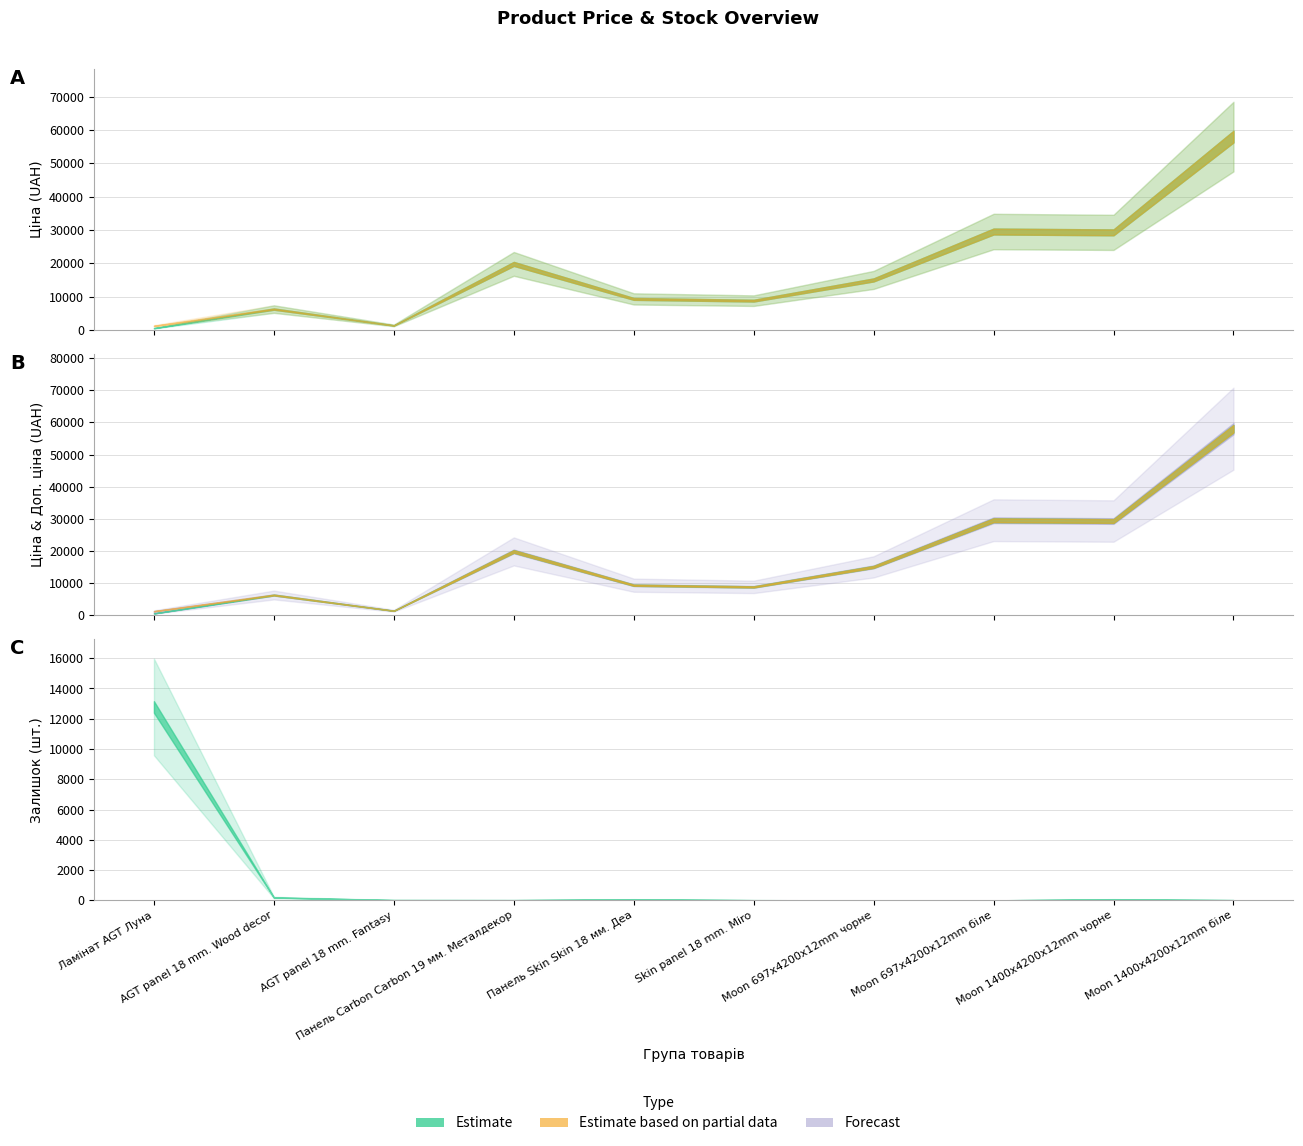

Rank the series by their maximum value, from highest to lowest.

Ціна, Доп. ціна, Залишок